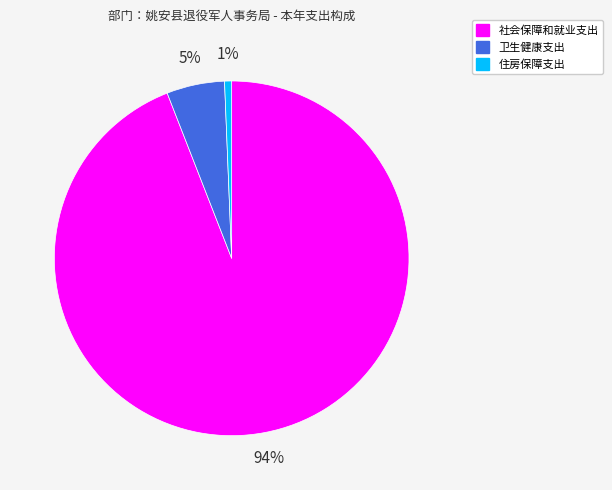

Rank the categories by value from lowest to highest.

住房保障支出, 卫生健康支出, 社会保障和就业支出